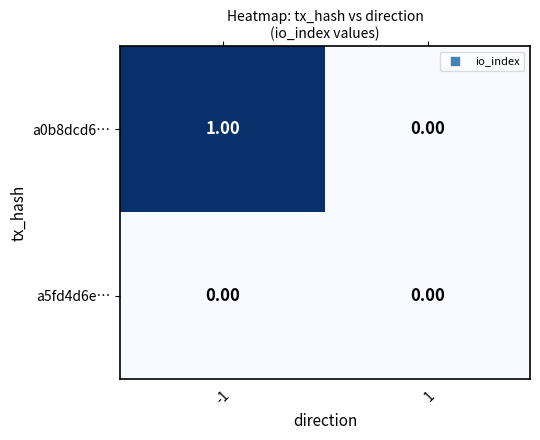

Which series has the largest total across all categories?

a0b8dcd6…